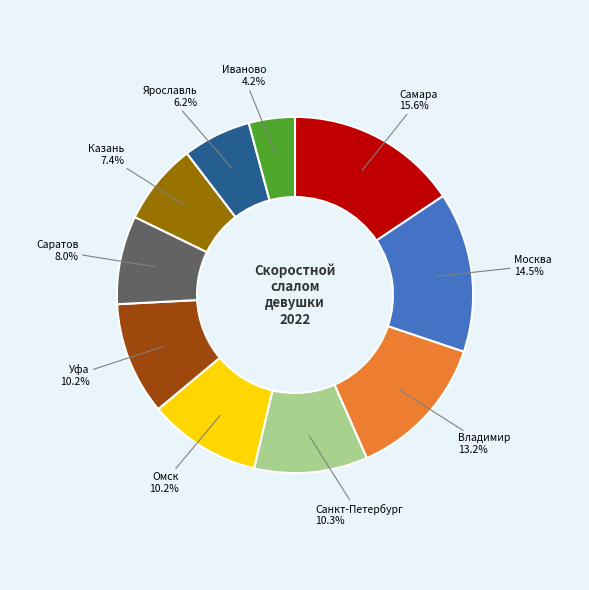

Is there any slice that represents more than half of the pie?

No